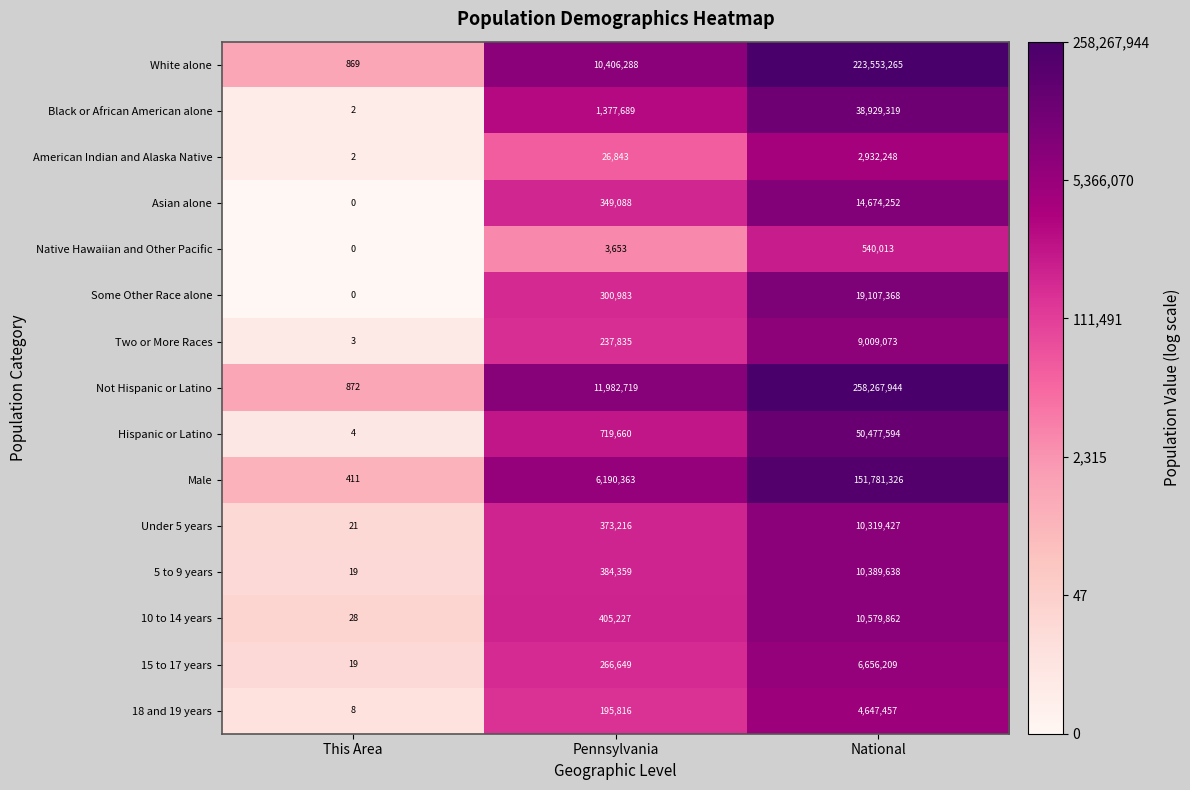

Which series has the largest total across all categories?

Not Hispanic or Latino